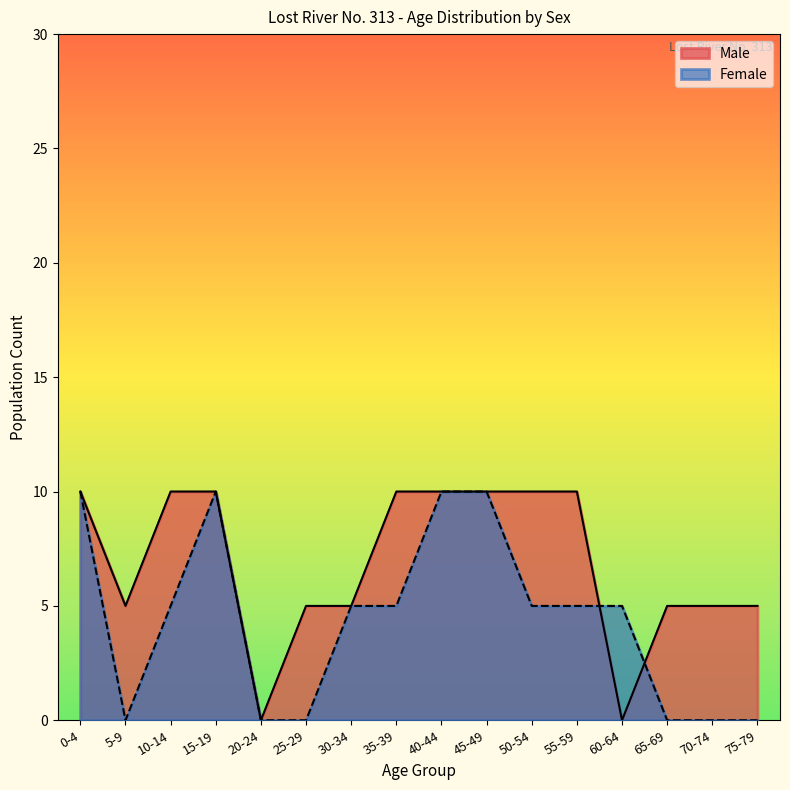

What is the sum of all Female values?

70